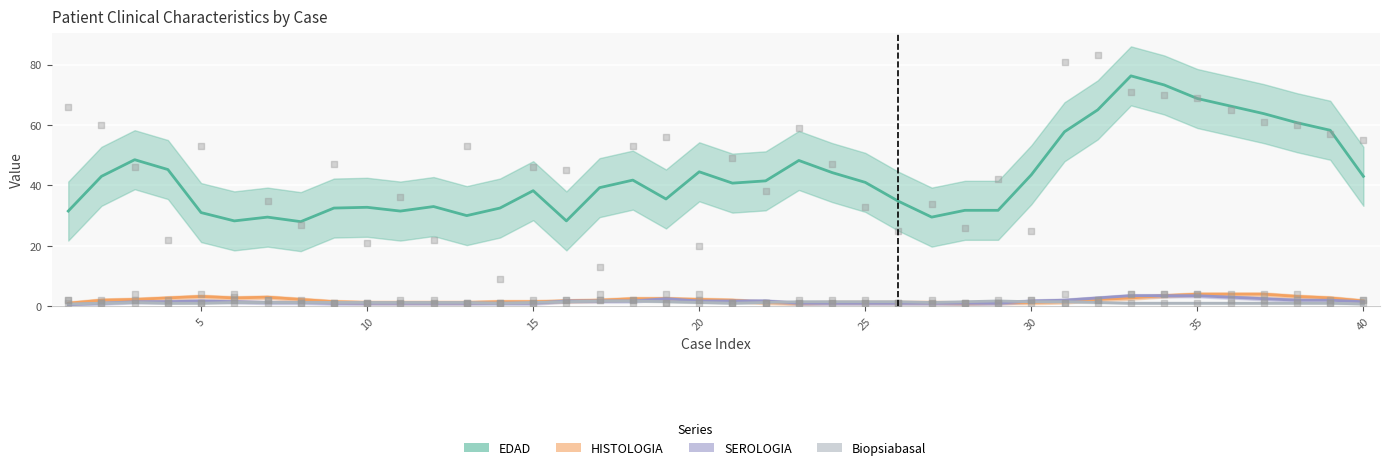

Which series contains the highest Y value?

EDAD